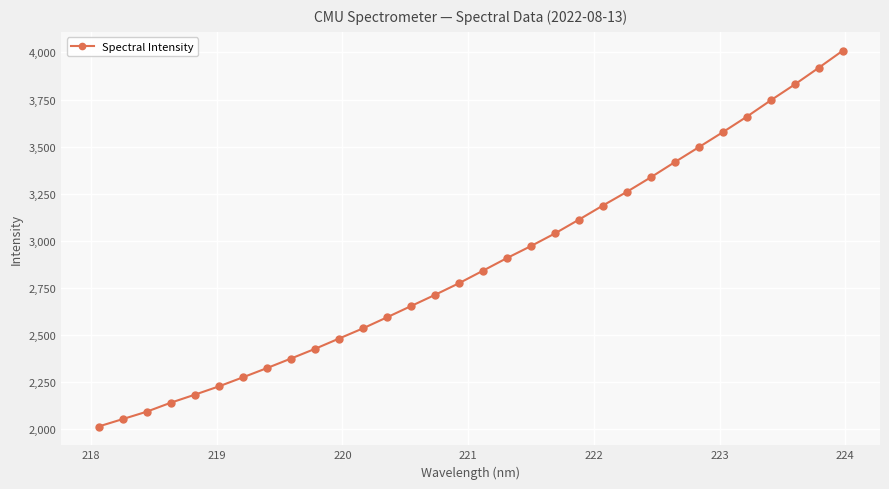

What is the value of the 9th point from the left?

2375.4